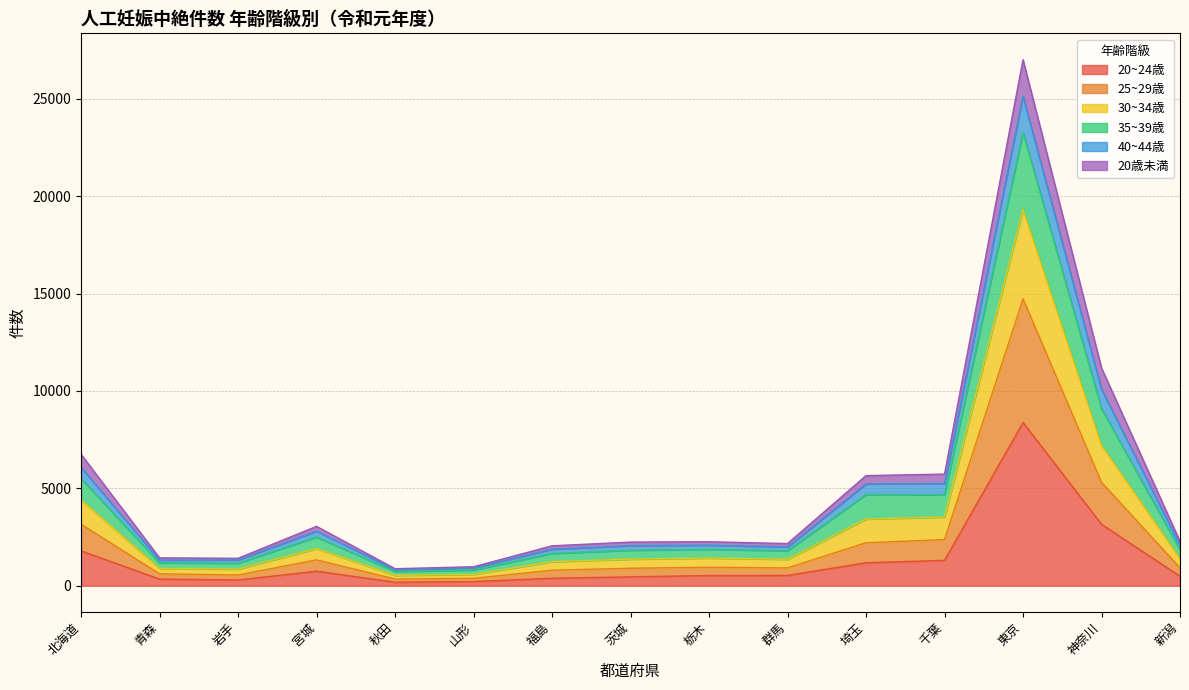

The 35~39歳 series shows 3515 at 栃木. True or false?

False